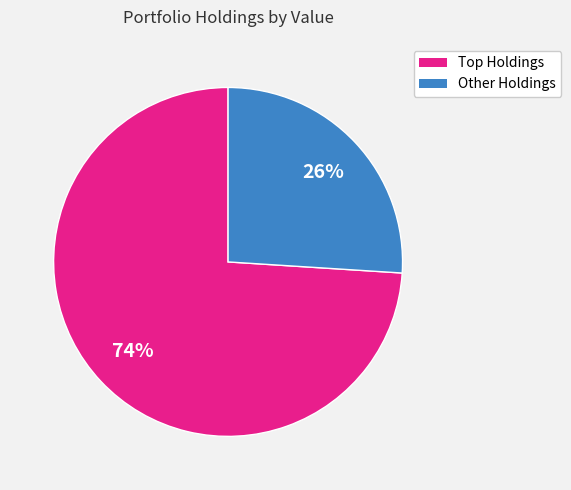

Count the number of slices in the pie.

2